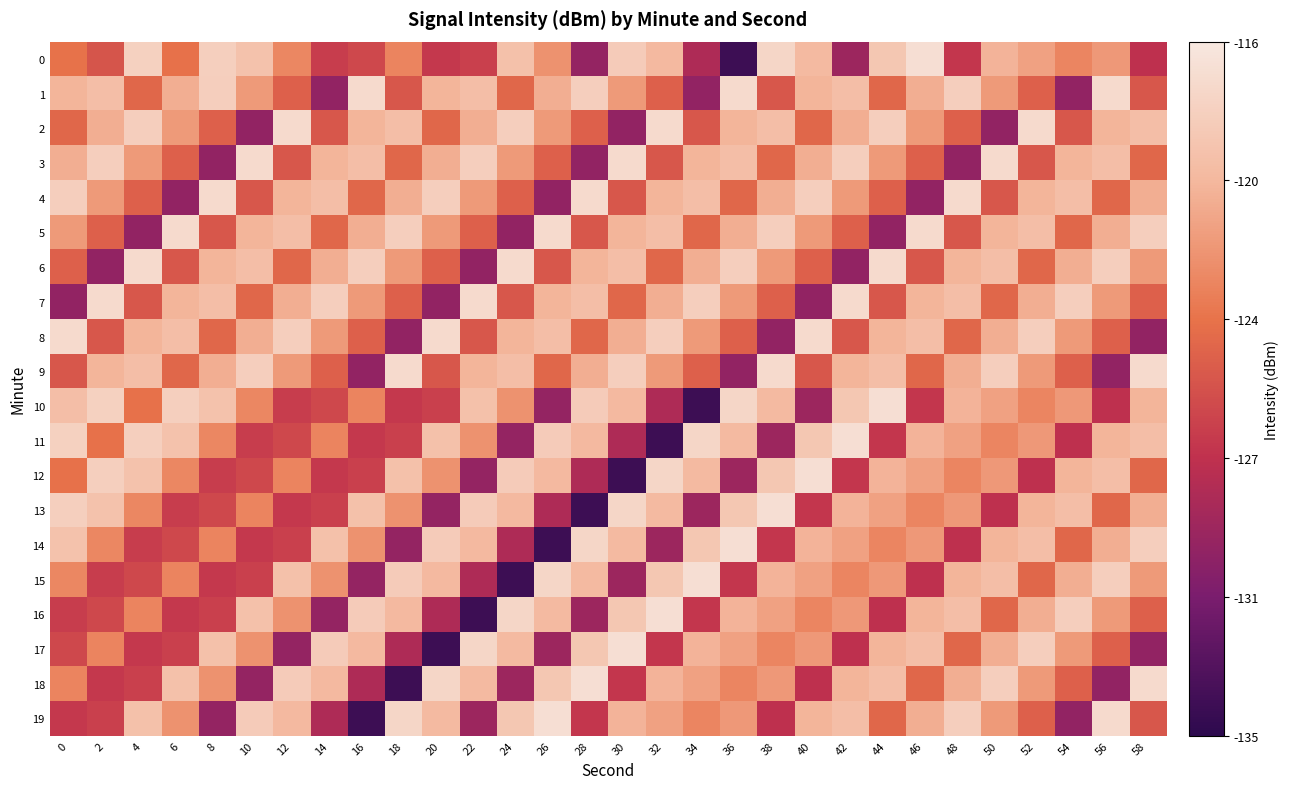

Reading left to right, list all the values displayed in this chart.

0: 0=-123.6	2=-125.3	4=-117.8	6=-123.7	8=-117.9	10=-119.0	12=-122.5	14=-126.7	16=-126.1	18=-122.6	20=-126.9	22=-126.5	24=-119.1	26=-121.9	28=-129.7	30=-118.3	32=-119.7	34=-128.3	36=-134.2	38=-117.4	40=-119.6	42=-129.3	44=-118.6	46=-116.8	48=-127.1	50=-120.1	52=-121.1	54=-122.6	56=-121.5	58=-127.4
1: 0=-120.0	2=-119.3	4=-124.3	6=-120.3	8=-118.0	10=-121.5	12=-124.7	14=-129.9	16=-117.0	18=-125.2	20=-120.0	22=-119.3	24=-124.3	26=-120.3	28=-118.0	30=-121.5	32=-124.7	34=-129.9	36=-117.0	38=-125.2	40=-120.0	42=-119.3	44=-124.3	46=-120.3	48=-118.0	50=-121.5	52=-124.7	54=-129.9	56=-117.0	58=-125.2
2: 0=-124.3	2=-120.3	4=-118.0	6=-121.5	8=-124.7	10=-129.9	12=-117.0	14=-125.2	16=-120.0	18=-119.3	20=-124.3	22=-120.3	24=-118.0	26=-121.5	28=-124.7	30=-129.9	32=-117.0	34=-125.2	36=-120.0	38=-119.3	40=-124.3	42=-120.3	44=-118.0	46=-121.5	48=-124.7	50=-129.9	52=-117.0	54=-125.2	56=-120.0	58=-119.3
3: 0=-120.3	2=-118.0	4=-121.5	6=-124.7	8=-129.9	10=-117.0	12=-125.2	14=-120.0	16=-119.3	18=-124.3	20=-120.3	22=-118.0	24=-121.5	26=-124.7	28=-129.9	30=-117.0	32=-125.2	34=-120.0	36=-119.3	38=-124.3	40=-120.3	42=-118.0	44=-121.5	46=-124.7	48=-129.9	50=-117.0	52=-125.2	54=-120.0	56=-119.3	58=-124.3
4: 0=-118.0	2=-121.5	4=-124.7	6=-129.9	8=-117.0	10=-125.2	12=-120.0	14=-119.3	16=-124.3	18=-120.3	20=-118.0	22=-121.5	24=-124.7	26=-129.9	28=-117.0	30=-125.2	32=-120.0	34=-119.3	36=-124.3	38=-120.3	40=-118.0	42=-121.5	44=-124.7	46=-129.9	48=-117.0	50=-125.2	52=-120.0	54=-119.3	56=-124.3	58=-120.3
5: 0=-121.5	2=-124.7	4=-129.9	6=-117.0	8=-125.2	10=-120.0	12=-119.3	14=-124.3	16=-120.3	18=-118.0	20=-121.5	22=-124.7	24=-129.9	26=-117.0	28=-125.2	30=-120.0	32=-119.3	34=-124.3	36=-120.3	38=-118.0	40=-121.5	42=-124.7	44=-129.9	46=-117.0	48=-125.2	50=-120.0	52=-119.3	54=-124.3	56=-120.3	58=-118.0
6: 0=-124.7	2=-129.9	4=-117.0	6=-125.2	8=-120.0	10=-119.3	12=-124.3	14=-120.3	16=-118.0	18=-121.5	20=-124.7	22=-129.9	24=-117.0	26=-125.2	28=-120.0	30=-119.3	32=-124.3	34=-120.3	36=-118.0	38=-121.5	40=-124.7	42=-129.9	44=-117.0	46=-125.2	48=-120.0	50=-119.3	52=-124.3	54=-120.3	56=-118.0	58=-121.5
7: 0=-129.9	2=-117.0	4=-125.2	6=-120.0	8=-119.3	10=-124.3	12=-120.3	14=-118.0	16=-121.5	18=-124.7	20=-129.9	22=-117.0	24=-125.2	26=-120.0	28=-119.3	30=-124.3	32=-120.3	34=-118.0	36=-121.5	38=-124.7	40=-129.9	42=-117.0	44=-125.2	46=-120.0	48=-119.3	50=-124.3	52=-120.3	54=-118.0	56=-121.5	58=-124.7
8: 0=-117.0	2=-125.2	4=-120.0	6=-119.3	8=-124.3	10=-120.3	12=-118.0	14=-121.5	16=-124.7	18=-129.9	20=-117.0	22=-125.2	24=-120.0	26=-119.3	28=-124.3	30=-120.3	32=-118.0	34=-121.5	36=-124.7	38=-129.9	40=-117.0	42=-125.2	44=-120.0	46=-119.3	48=-124.3	50=-120.3	52=-118.0	54=-121.5	56=-124.7	58=-129.9
9: 0=-125.2	2=-120.0	4=-119.3	6=-124.3	8=-120.3	10=-118.0	12=-121.5	14=-124.7	16=-129.9	18=-117.0	20=-125.2	22=-120.0	24=-119.3	26=-124.3	28=-120.3	30=-118.0	32=-121.5	34=-124.7	36=-129.9	38=-117.0	40=-125.2	42=-120.0	44=-119.3	46=-124.3	48=-120.3	50=-118.0	52=-121.5	54=-124.7	56=-129.9	58=-117.0
10: 0=-119.3	2=-117.8	4=-123.7	6=-117.9	8=-119.0	10=-122.5	12=-126.7	14=-126.1	16=-122.6	18=-126.9	20=-126.5	22=-119.1	24=-121.9	26=-129.7	28=-118.3	30=-119.7	32=-128.3	34=-134.2	36=-117.4	38=-119.6	40=-129.3	42=-118.6	44=-116.8	46=-127.1	48=-120.1	50=-121.1	52=-122.6	54=-121.5	56=-127.4	58=-120.0
11: 0=-117.8	2=-123.7	4=-117.9	6=-119.0	8=-122.5	10=-126.7	12=-126.1	14=-122.6	16=-126.9	18=-126.5	20=-119.1	22=-121.9	24=-129.7	26=-118.3	28=-119.7	30=-128.3	32=-134.2	34=-117.4	36=-119.6	38=-129.3	40=-118.6	42=-116.8	44=-127.1	46=-120.1	48=-121.1	50=-122.6	52=-121.5	54=-127.4	56=-120.0	58=-119.3
12: 0=-123.7	2=-117.9	4=-119.0	6=-122.5	8=-126.7	10=-126.1	12=-122.6	14=-126.9	16=-126.5	18=-119.1	20=-121.9	22=-129.7	24=-118.3	26=-119.7	28=-128.3	30=-134.2	32=-117.4	34=-119.6	36=-129.3	38=-118.6	40=-116.8	42=-127.1	44=-120.1	46=-121.1	48=-122.6	50=-121.5	52=-127.4	54=-120.0	56=-119.3	58=-124.3
13: 0=-117.9	2=-119.0	4=-122.5	6=-126.7	8=-126.1	10=-122.6	12=-126.9	14=-126.5	16=-119.1	18=-121.9	20=-129.7	22=-118.3	24=-119.7	26=-128.3	28=-134.2	30=-117.4	32=-119.6	34=-129.3	36=-118.6	38=-116.8	40=-127.1	42=-120.1	44=-121.1	46=-122.6	48=-121.5	50=-127.4	52=-120.0	54=-119.3	56=-124.3	58=-120.3
14: 0=-119.0	2=-122.5	4=-126.7	6=-126.1	8=-122.6	10=-126.9	12=-126.5	14=-119.1	16=-121.9	18=-129.7	20=-118.3	22=-119.7	24=-128.3	26=-134.2	28=-117.4	30=-119.6	32=-129.3	34=-118.6	36=-116.8	38=-127.1	40=-120.1	42=-121.1	44=-122.6	46=-121.5	48=-127.4	50=-120.0	52=-119.3	54=-124.3	56=-120.3	58=-118.0
15: 0=-122.5	2=-126.7	4=-126.1	6=-122.6	8=-126.9	10=-126.5	12=-119.1	14=-121.9	16=-129.7	18=-118.3	20=-119.7	22=-128.3	24=-134.2	26=-117.4	28=-119.6	30=-129.3	32=-118.6	34=-116.8	36=-127.1	38=-120.1	40=-121.1	42=-122.6	44=-121.5	46=-127.4	48=-120.0	50=-119.3	52=-124.3	54=-120.3	56=-118.0	58=-121.5
16: 0=-126.7	2=-126.1	4=-122.6	6=-126.9	8=-126.5	10=-119.1	12=-121.9	14=-129.7	16=-118.3	18=-119.7	20=-128.3	22=-134.2	24=-117.4	26=-119.6	28=-129.3	30=-118.6	32=-116.8	34=-127.1	36=-120.1	38=-121.1	40=-122.6	42=-121.5	44=-127.4	46=-120.0	48=-119.3	50=-124.3	52=-120.3	54=-118.0	56=-121.5	58=-124.7
17: 0=-126.1	2=-122.6	4=-126.9	6=-126.5	8=-119.1	10=-121.9	12=-129.7	14=-118.3	16=-119.7	18=-128.3	20=-134.2	22=-117.4	24=-119.6	26=-129.3	28=-118.6	30=-116.8	32=-127.1	34=-120.1	36=-121.1	38=-122.6	40=-121.5	42=-127.4	44=-120.0	46=-119.3	48=-124.3	50=-120.3	52=-118.0	54=-121.5	56=-124.7	58=-129.9
18: 0=-122.6	2=-126.9	4=-126.5	6=-119.1	8=-121.9	10=-129.7	12=-118.3	14=-119.7	16=-128.3	18=-134.2	20=-117.4	22=-119.6	24=-129.3	26=-118.6	28=-116.8	30=-127.1	32=-120.1	34=-121.1	36=-122.6	38=-121.5	40=-127.4	42=-120.0	44=-119.3	46=-124.3	48=-120.3	50=-118.0	52=-121.5	54=-124.7	56=-129.9	58=-117.0
19: 0=-126.9	2=-126.5	4=-119.1	6=-121.9	8=-129.7	10=-118.3	12=-119.7	14=-128.3	16=-134.2	18=-117.4	20=-119.6	22=-129.3	24=-118.6	26=-116.8	28=-127.1	30=-120.1	32=-121.1	34=-122.6	36=-121.5	38=-127.4	40=-120.0	42=-119.3	44=-124.3	46=-120.3	48=-118.0	50=-121.5	52=-124.7	54=-129.9	56=-117.0	58=-125.2